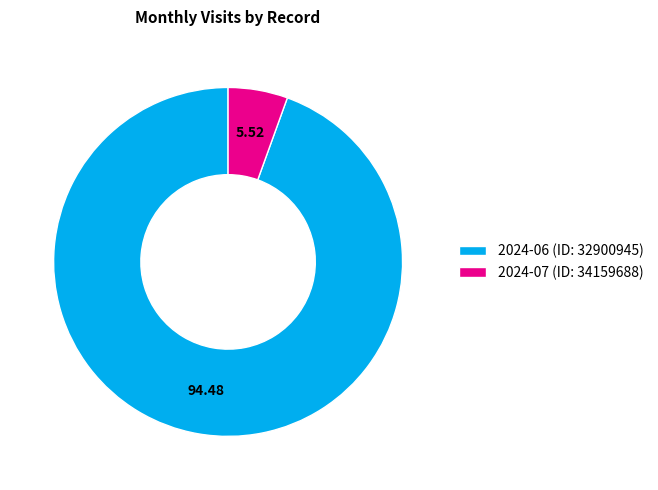

True or false: 2024-07 (ID: 34159688) accounts for 6% of the total.

True